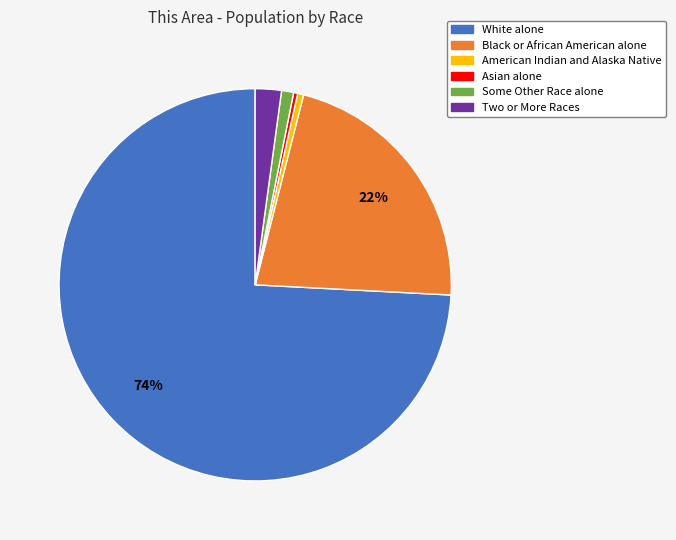

Is there any slice that represents more than half of the pie?

Yes